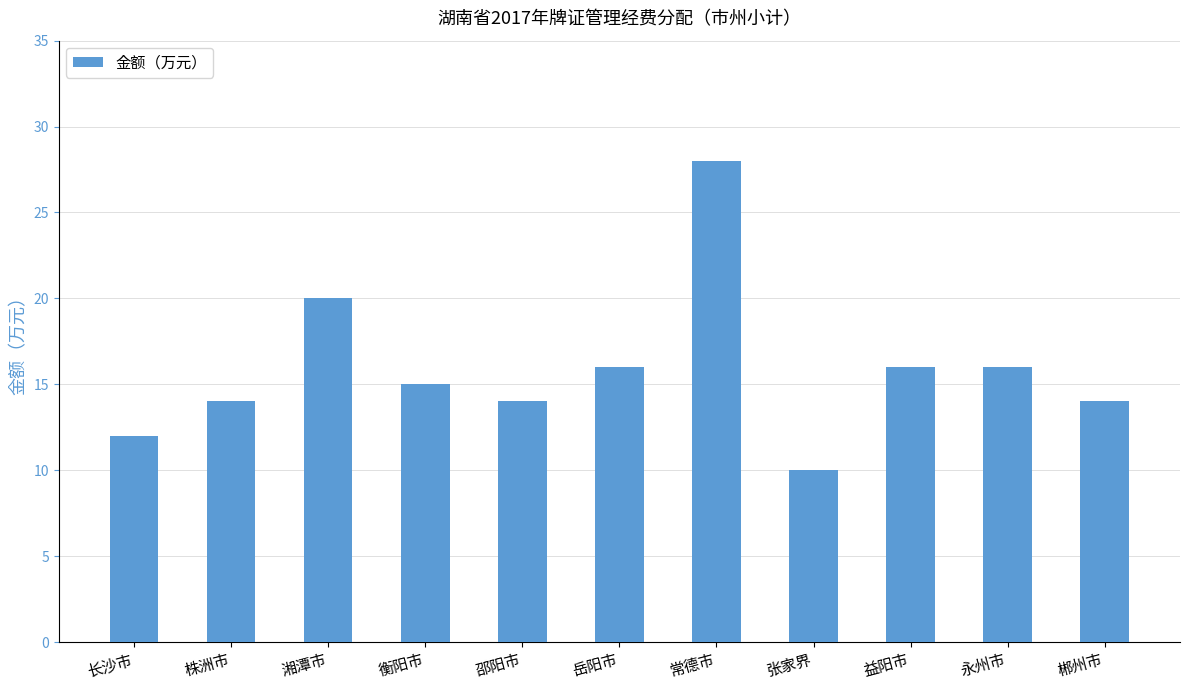

Which category has the highest value across all series?

常德市